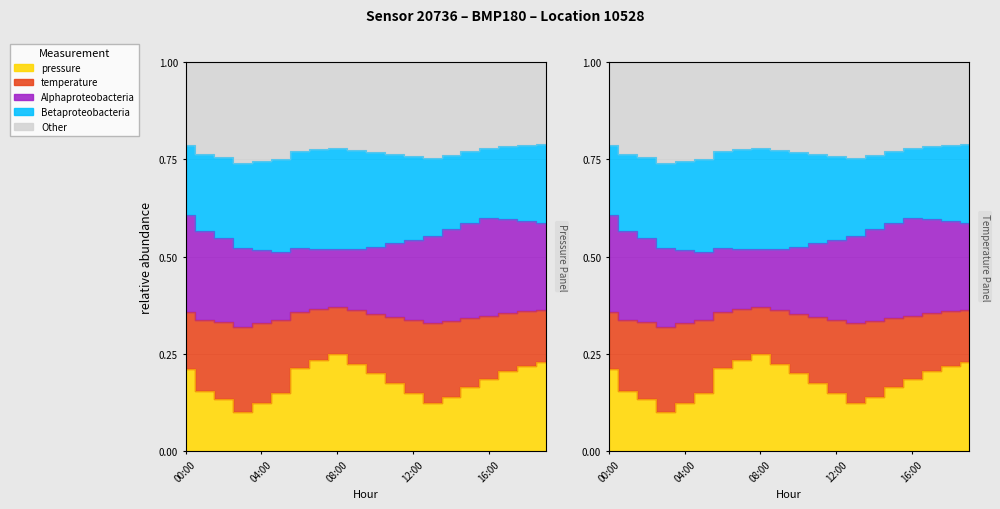

Which category has the highest value across all series?

08:00